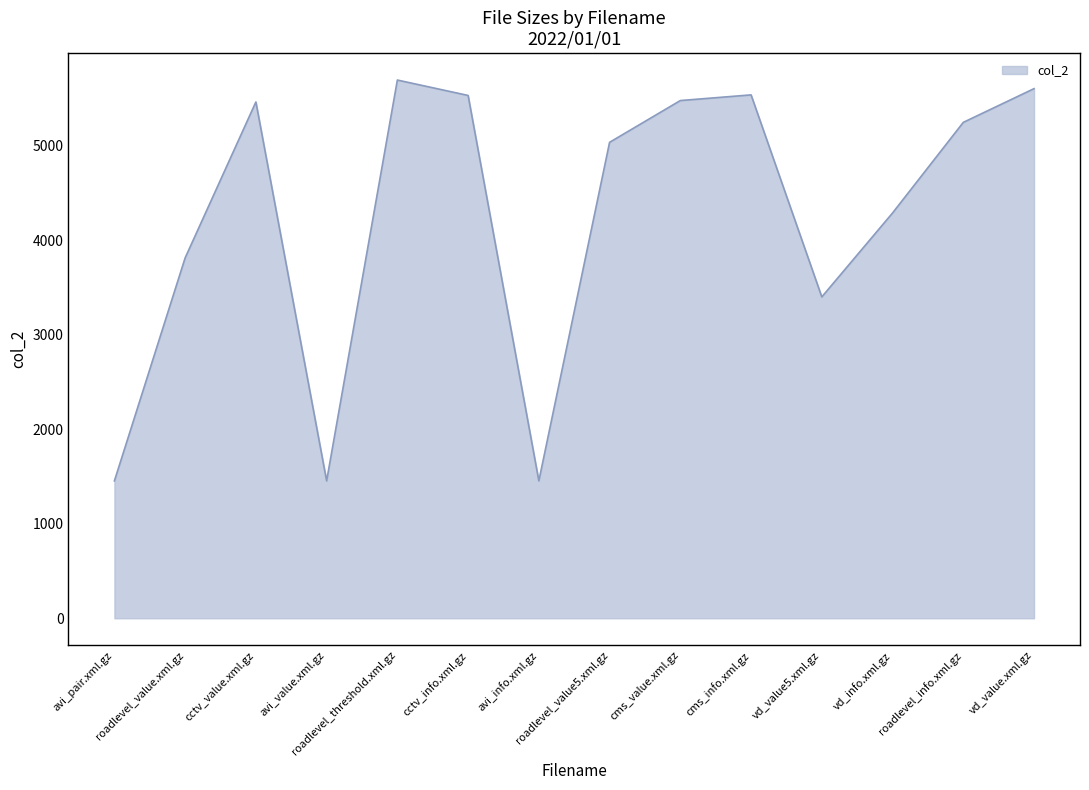

True or false: the data has more than 2 interior local peaks.

True